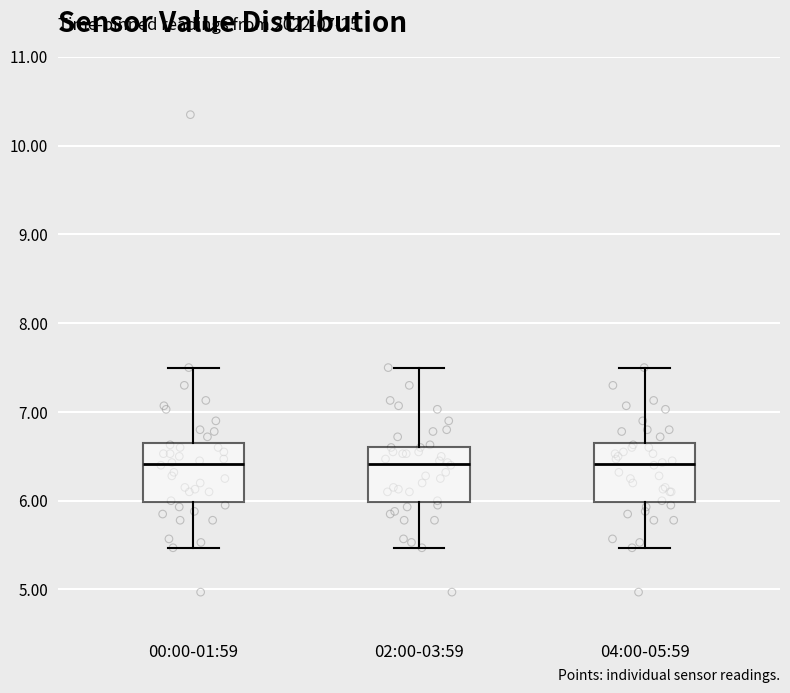

Reading left to right, transcribe this box plot: for each box, give where its median line is, the range the box spans, and where its two whiskers end, as read against the y-axis. The values are not printed on the chart, so give them approximately, as read against the axis.

00:00-01:59: median 6.4, box 6.0 to 6.7, whiskers 5.5 to 7.5
02:00-03:59: median 6.4, box 6.0 to 6.6, whiskers 5.5 to 7.5
04:00-05:59: median 6.4, box 6.0 to 6.7, whiskers 5.5 to 7.5